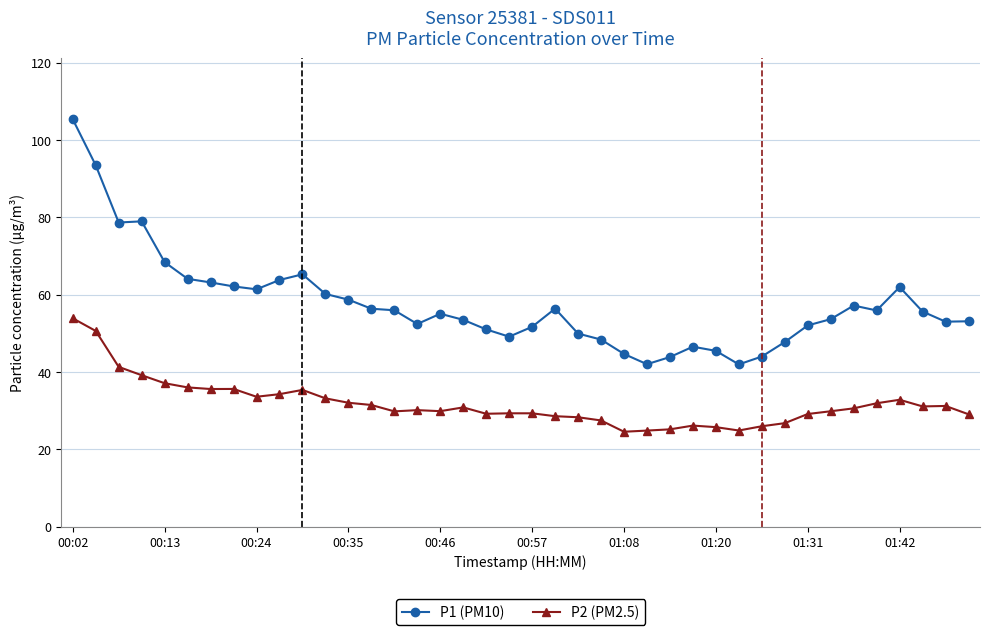

What is the maximum value shown in the chart?

105.4